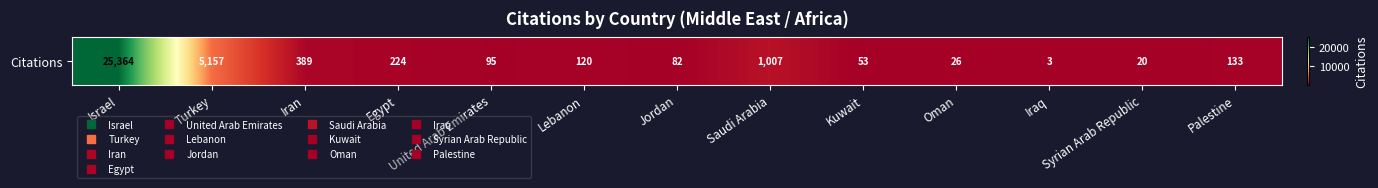

What is the change in value from Jordan to Palestine?

+51